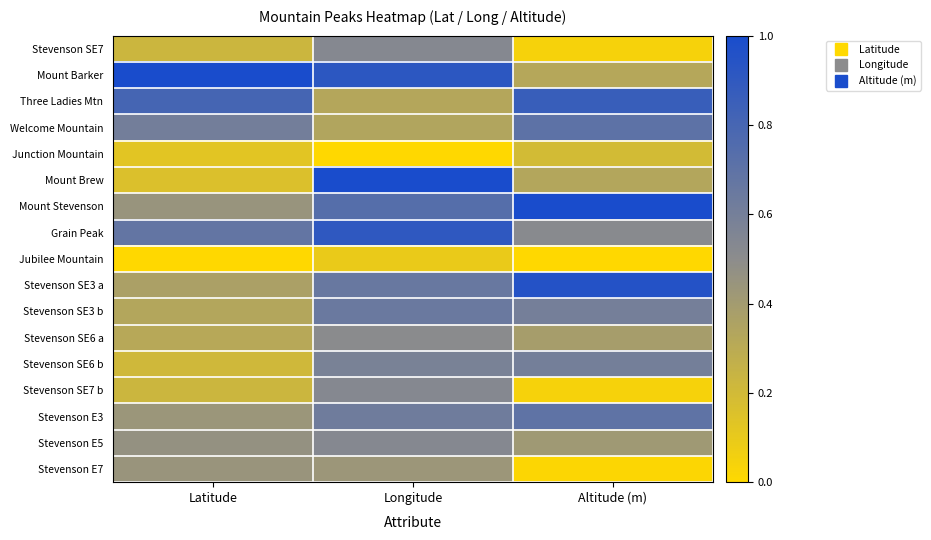

At which category is the sum across all series the highest?

Longitude